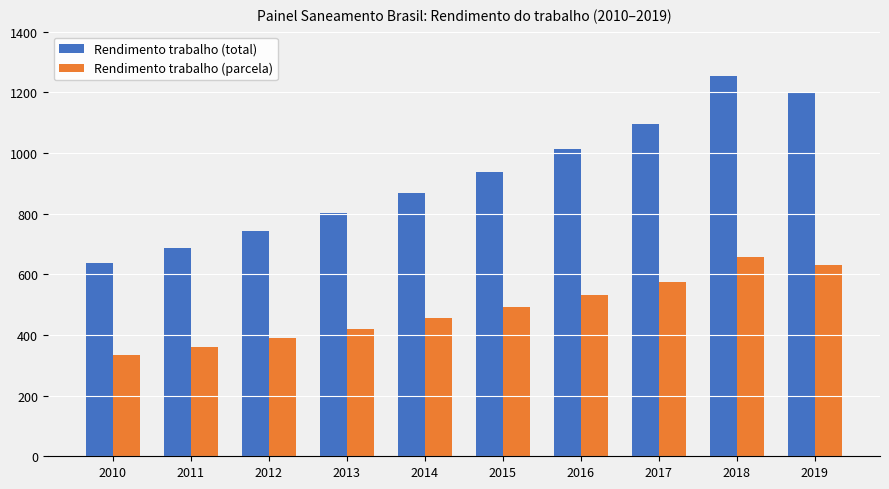

What is the value of the Rendimento trabalho (total) bar at the 4th from the left?

803.3